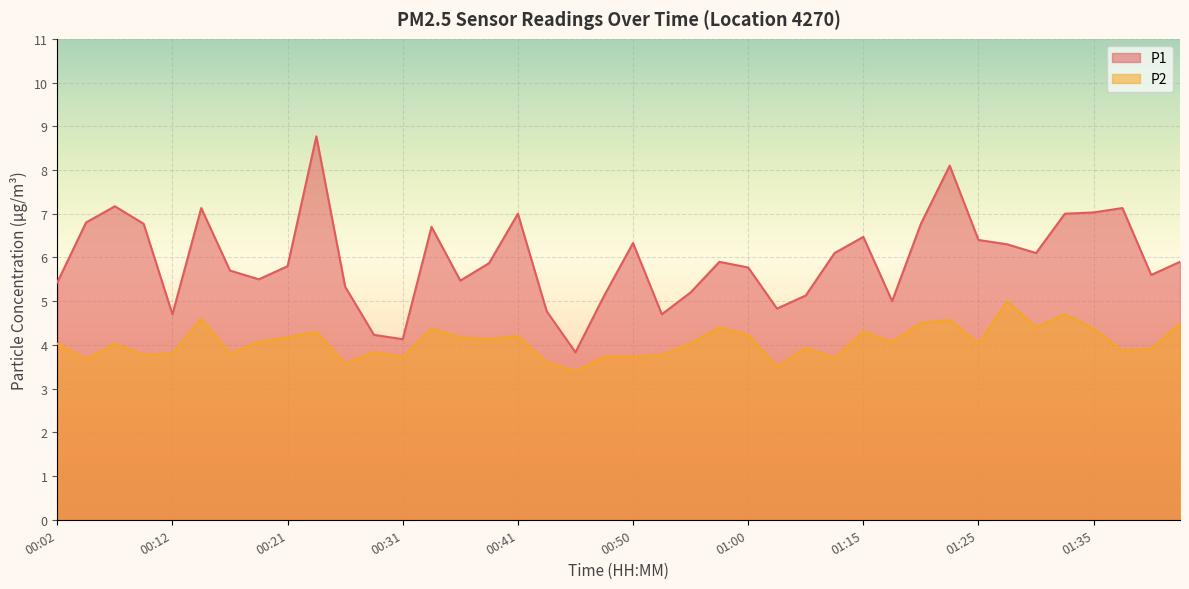

What is the sum of all P1 values?

238.0